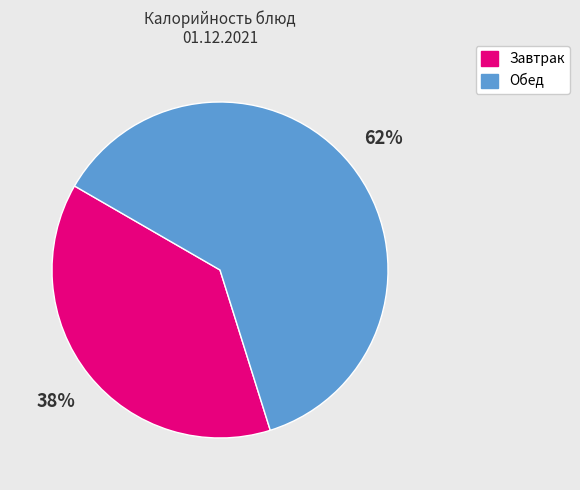

To the nearest percent, what is the combined percentage of Обед and Завтрак?

100%